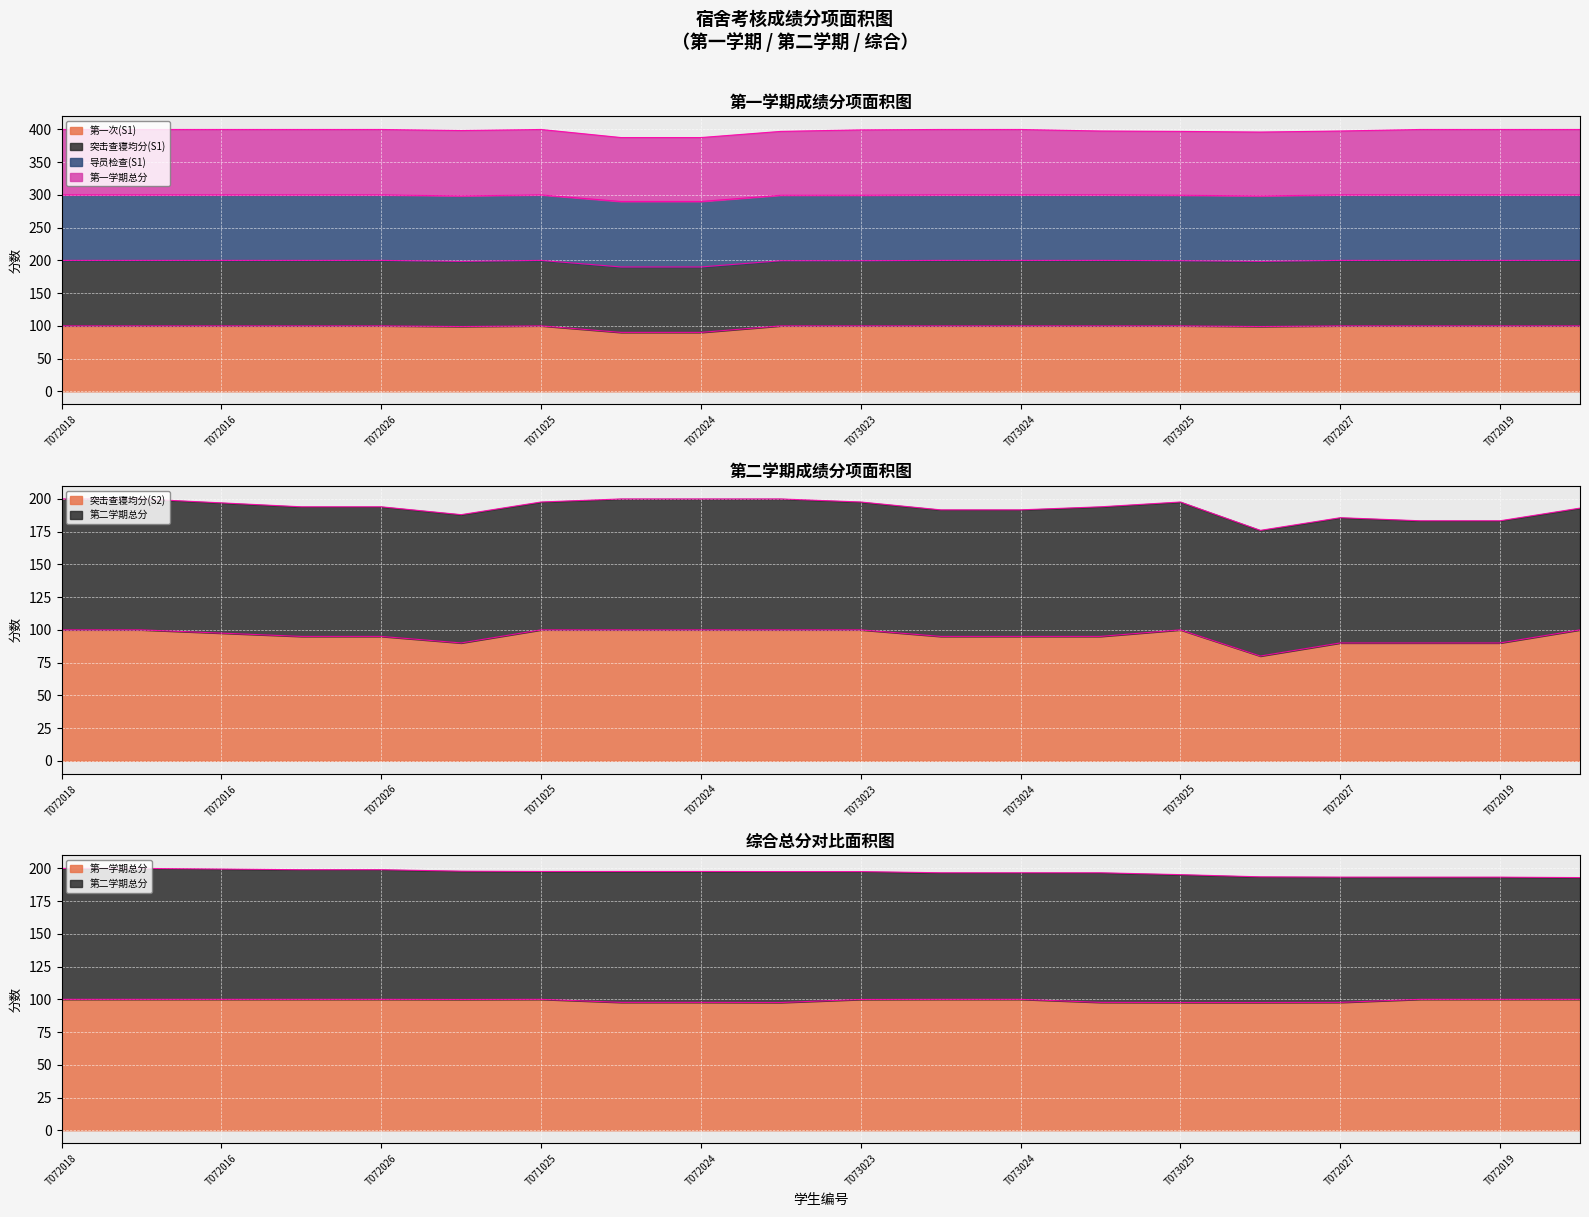

True or false: 第一次(S1) has a value of 100.0 at T073023.

True